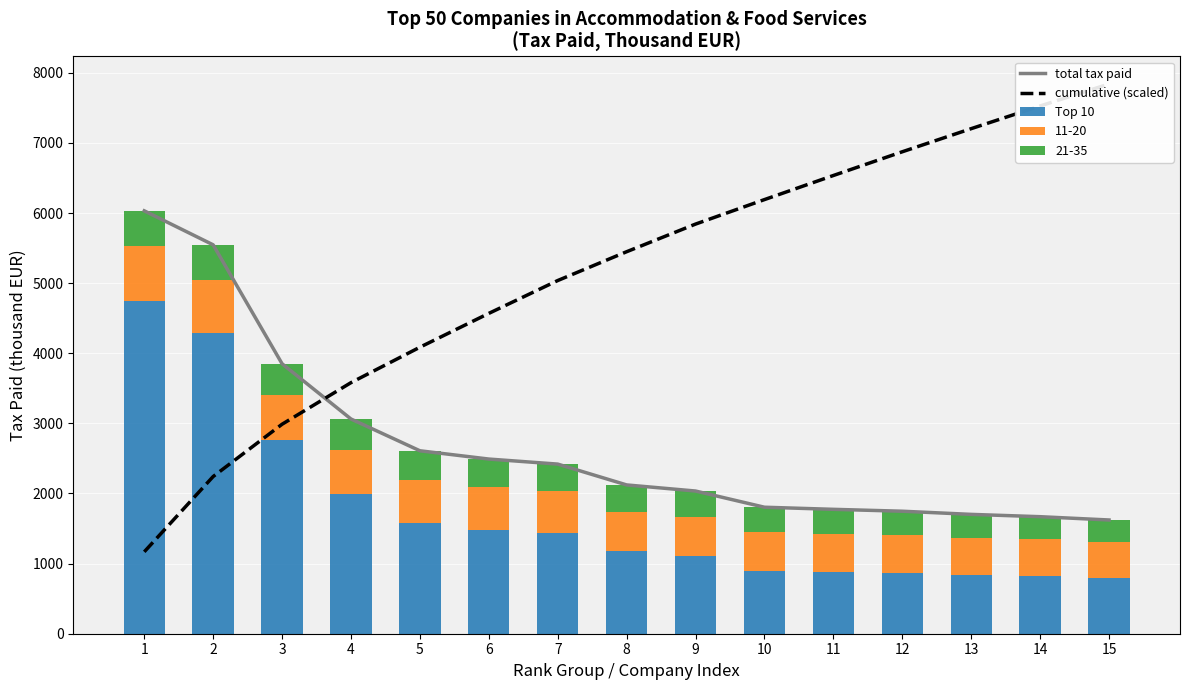

How many data points does each series have?

15